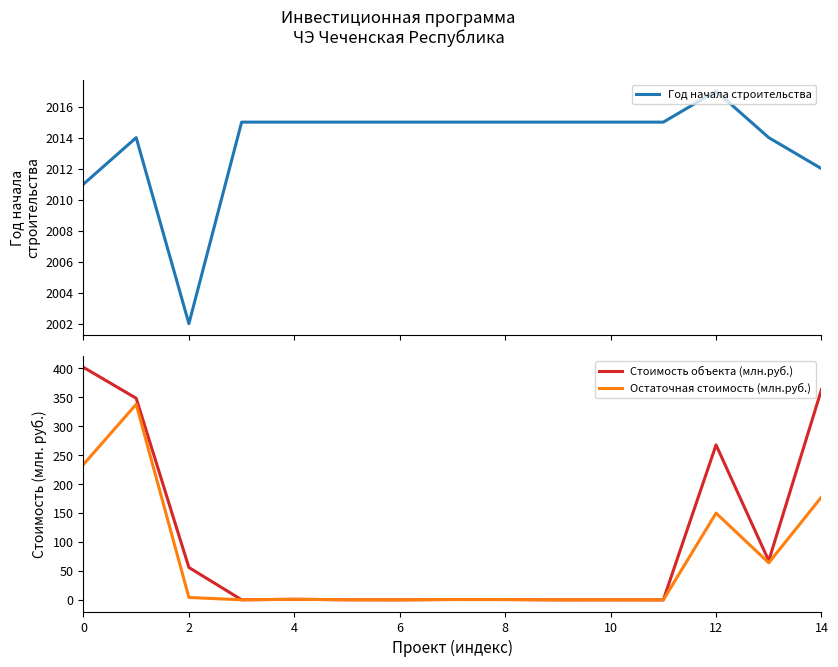

How many lines are shown in the chart?

3